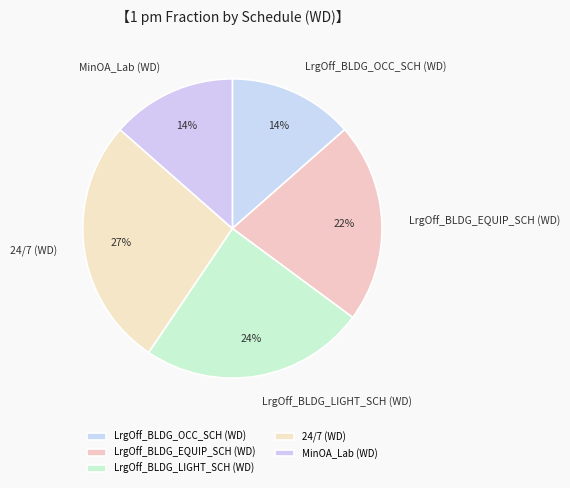

Does LrgOff_BLDG_EQUIP_SCH (WD) represent more than half of the total?

No